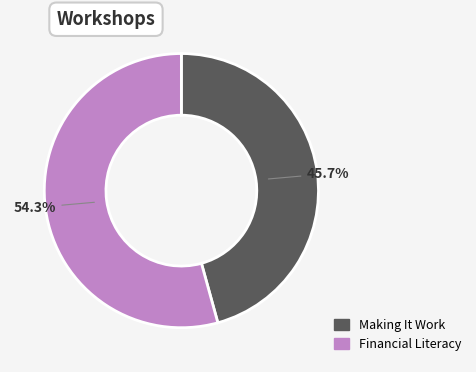

To the nearest percent, what percentage of the pie is Making It Work?

46%